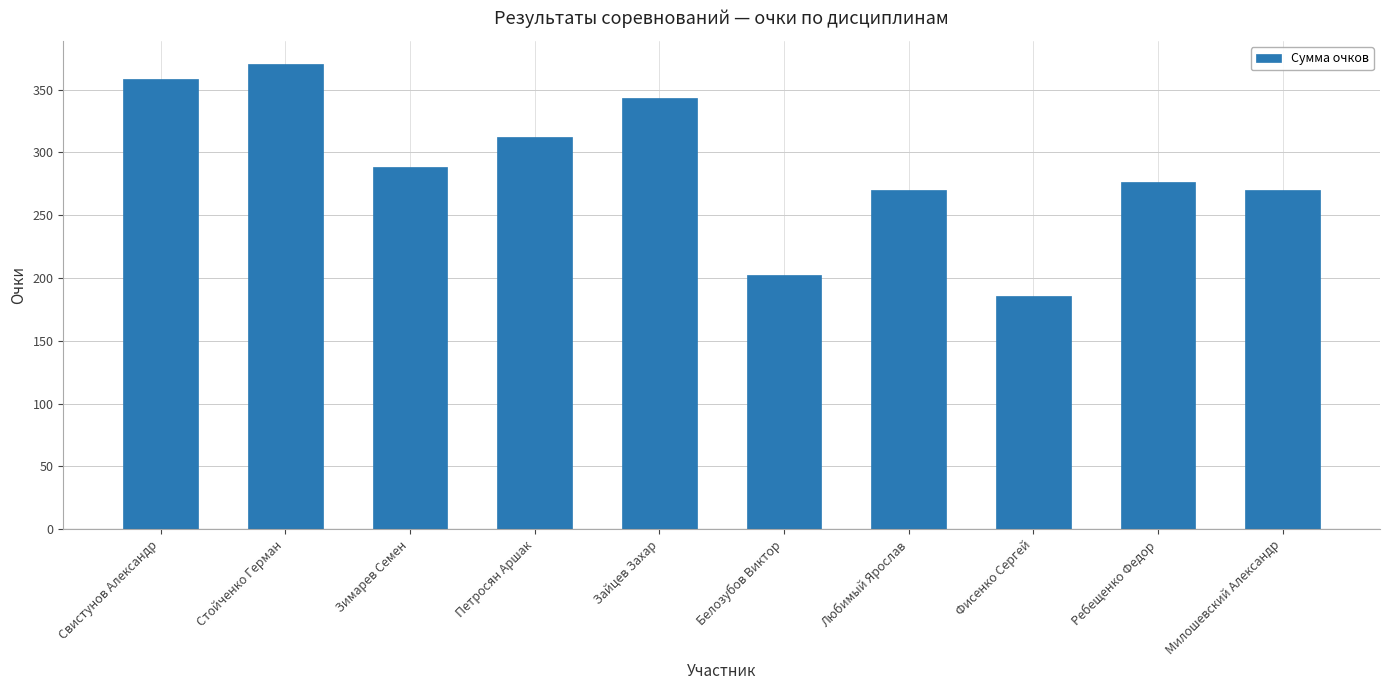

What is the difference between the second highest and minimum values?

172